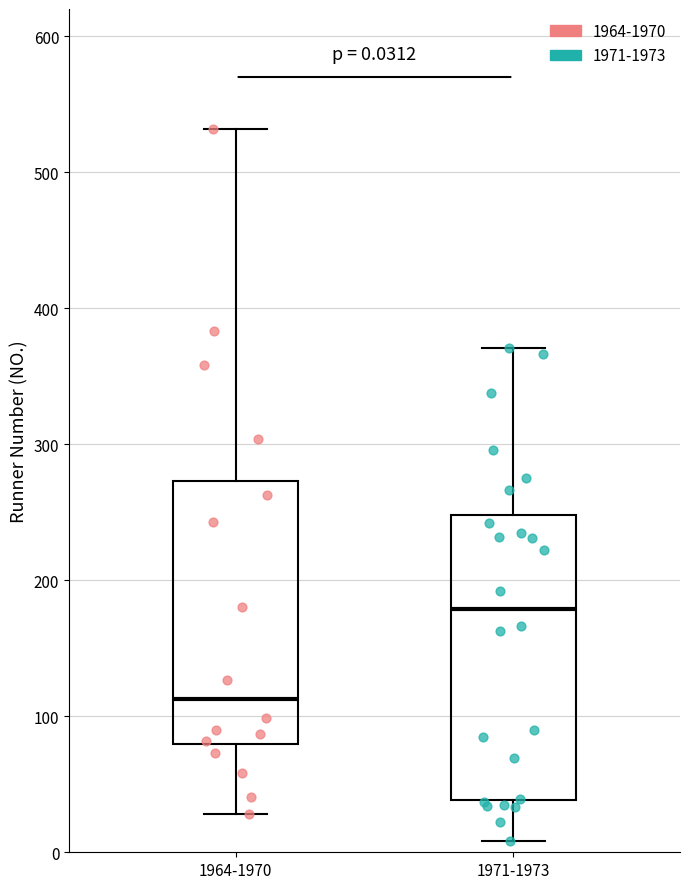

Which box is the tallest, from its lower edge to its upper edge?

1971-1973